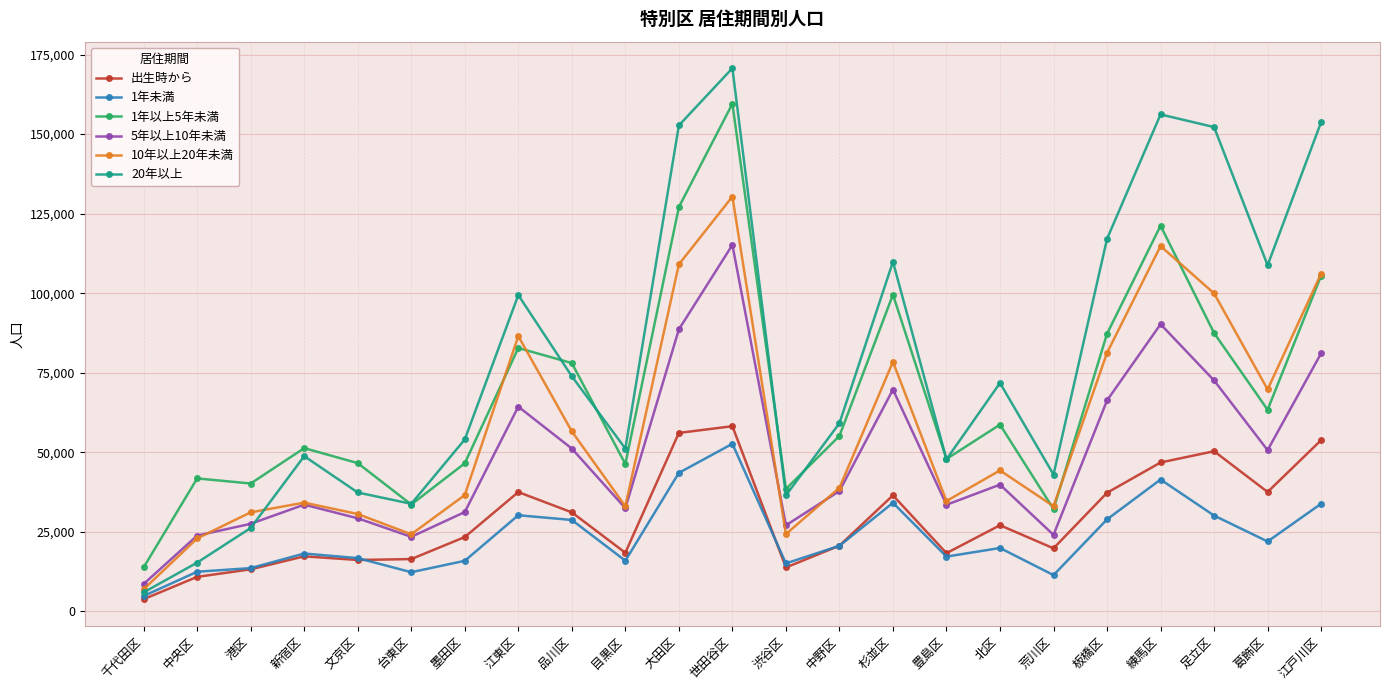

True or false: 出生時から and 1年以上5年未満 cross at least once.

False